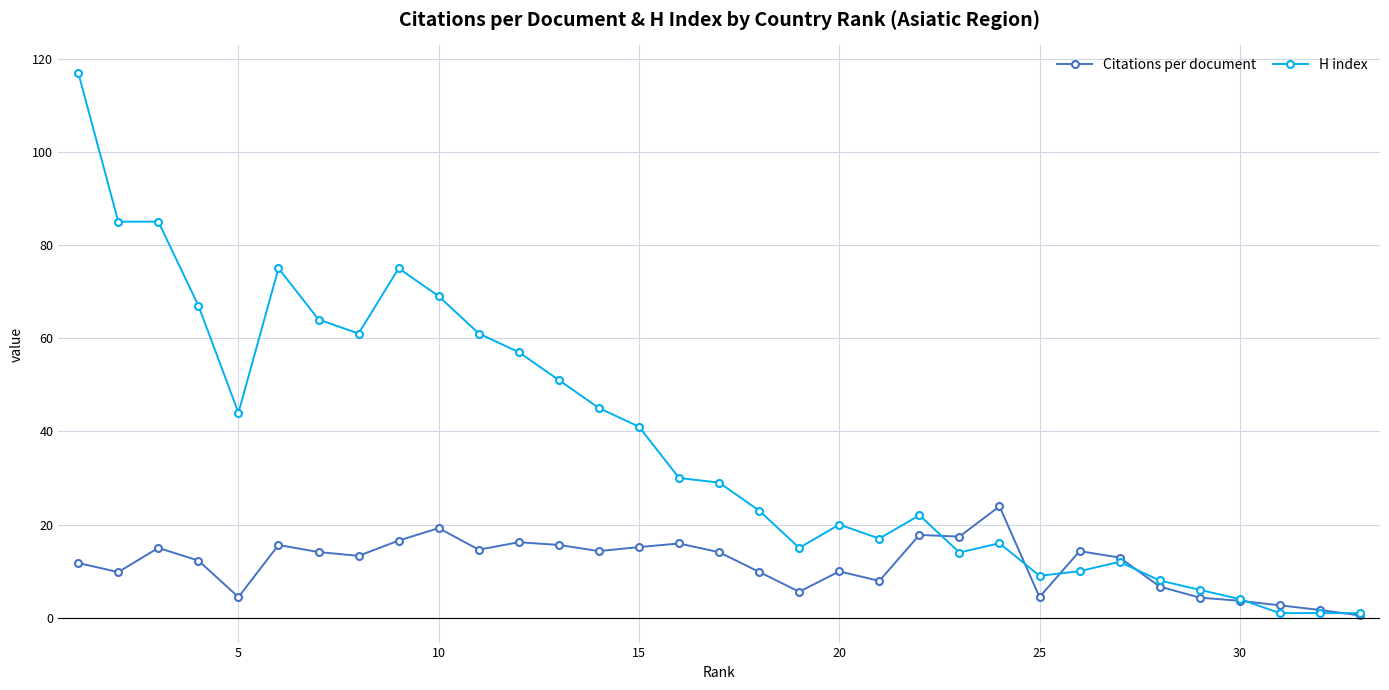

Rank the series by their average value, from lowest to highest.

Citations per document, H index